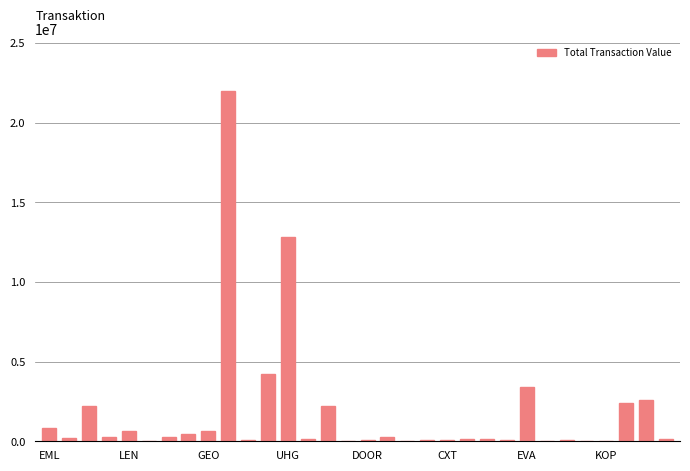

What is the maximum value shown in the chart?

21975388